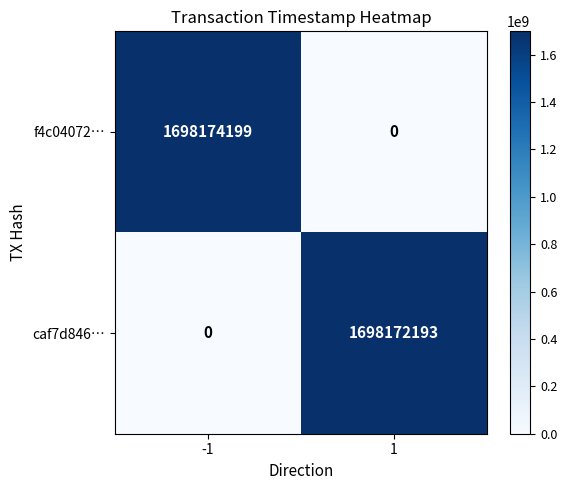

Is it true that caf7d846… equals 1698172193 at 1?

True